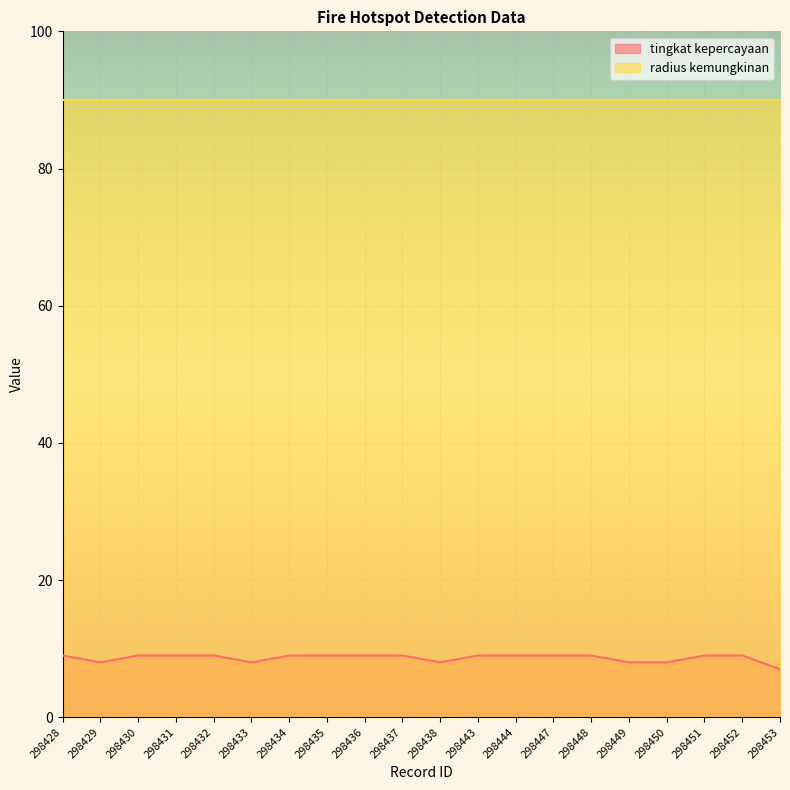

Reading left to right, transcribe all the data shown in this chart.

298428=9	298429=8	298430=9	298431=9	298432=9	298433=8	298434=9	298435=9	298436=9	298437=9	298438=8	298443=9	298444=9	298447=9	298448=9	298449=8	298450=8	298451=9	298452=9	298453=7